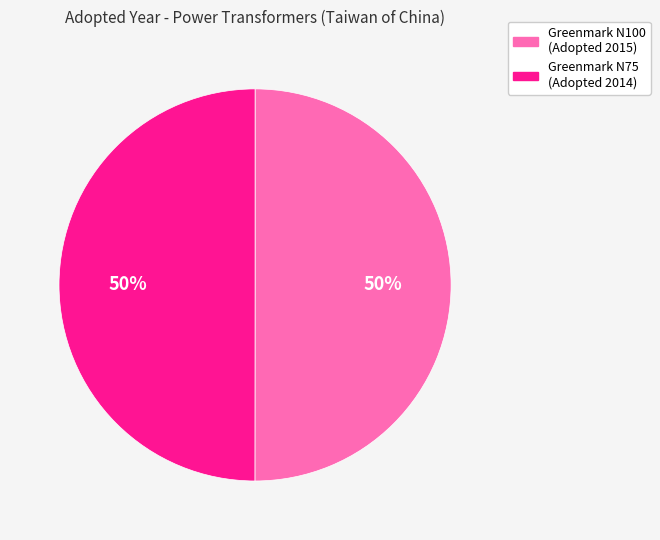

To the nearest percent, what is the average slice percentage?

50%